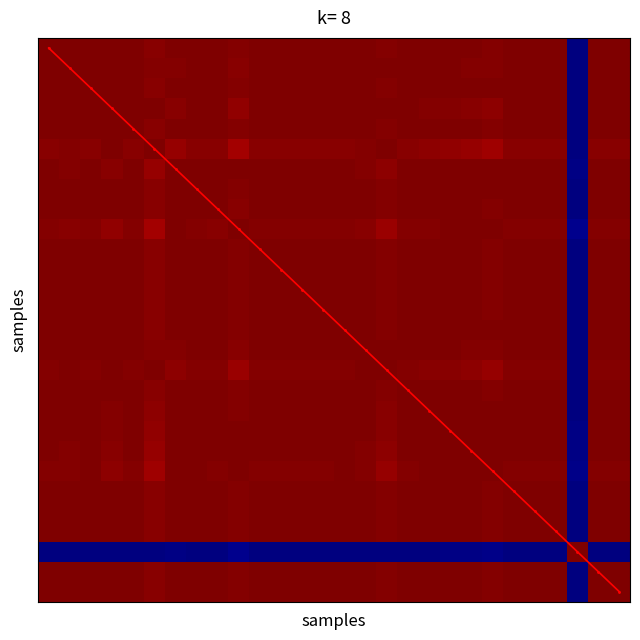

Which series has the largest total across all categories?

diagonal